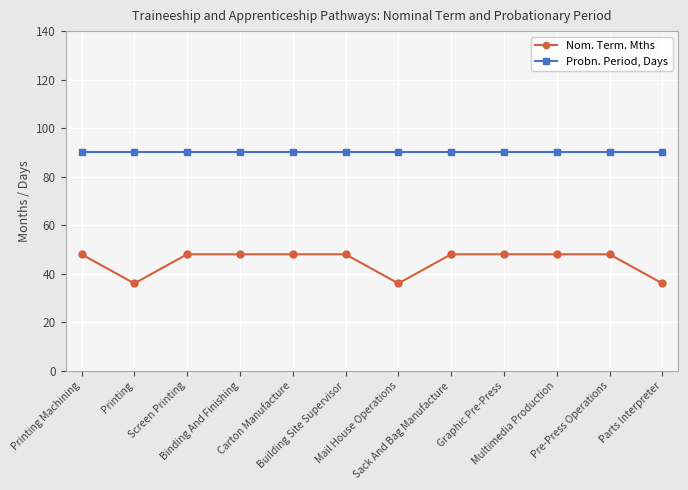

What is the lowest value of the Nom. Term. Mths series?

36